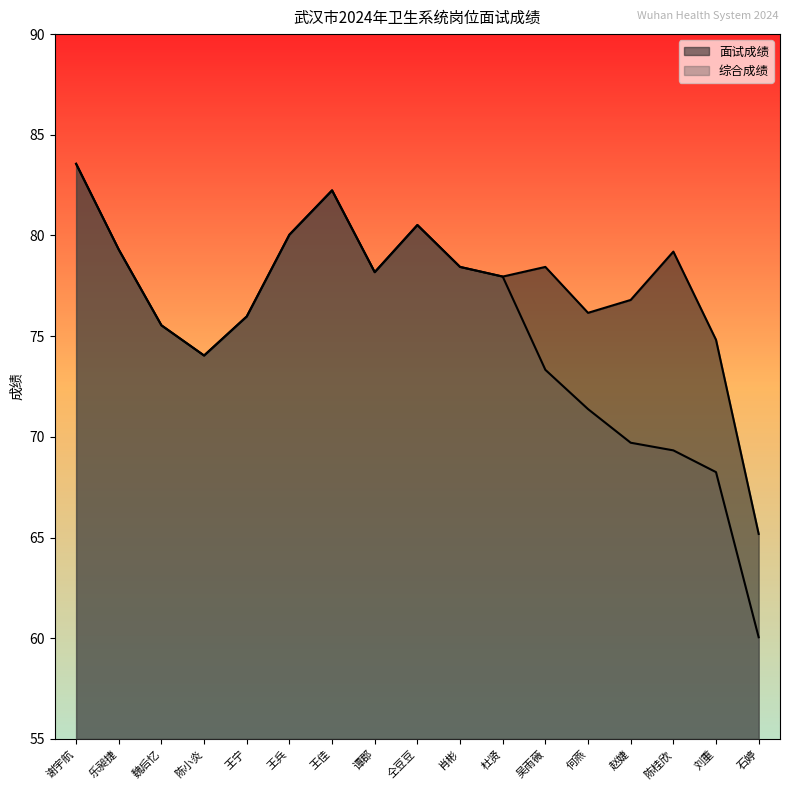

Is it true that 综合成绩 equals 60.0 at 石婷?

True